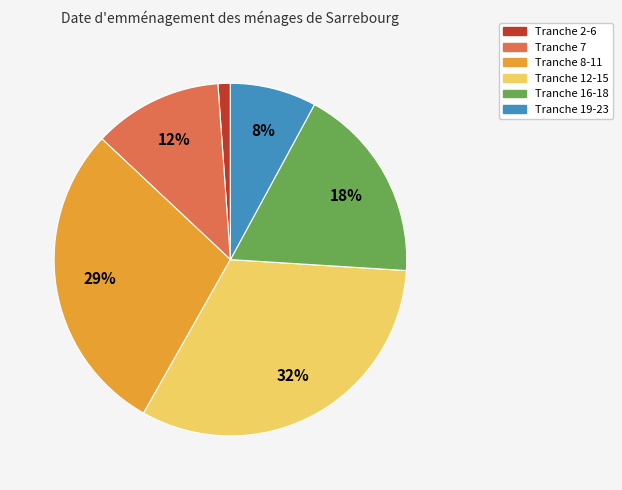

True or false: Tranche 12-15 accounts for 45% of the total.

False